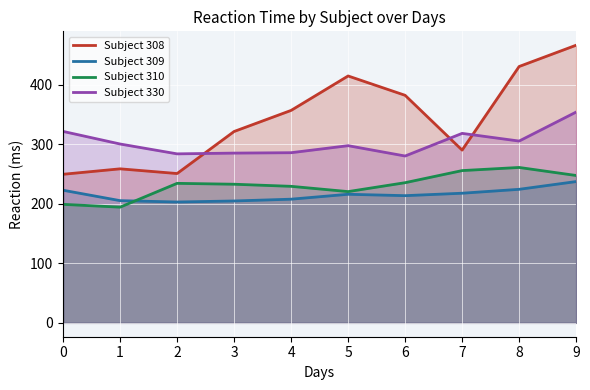

At how many categories does at least one series exceed 365?

4